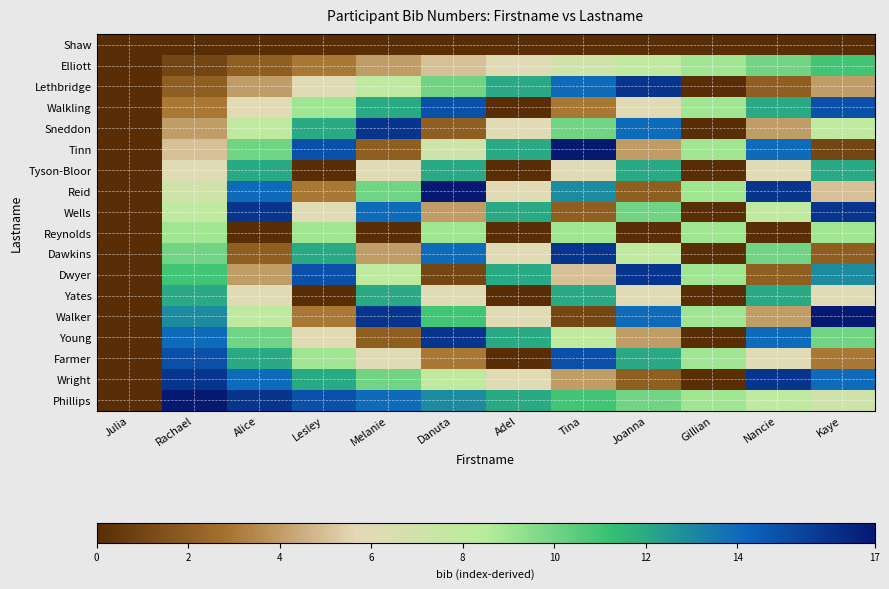

List the series in order of their peak value, lowest first.

Shaw, Reynolds, Elliott, Tyson-Bloor, Yates, Walkling, Farmer, Lethbridge, Sneddon, Wells, Dawkins, Dwyer, Young, Wright, Tinn, Reid, Walker, Phillips